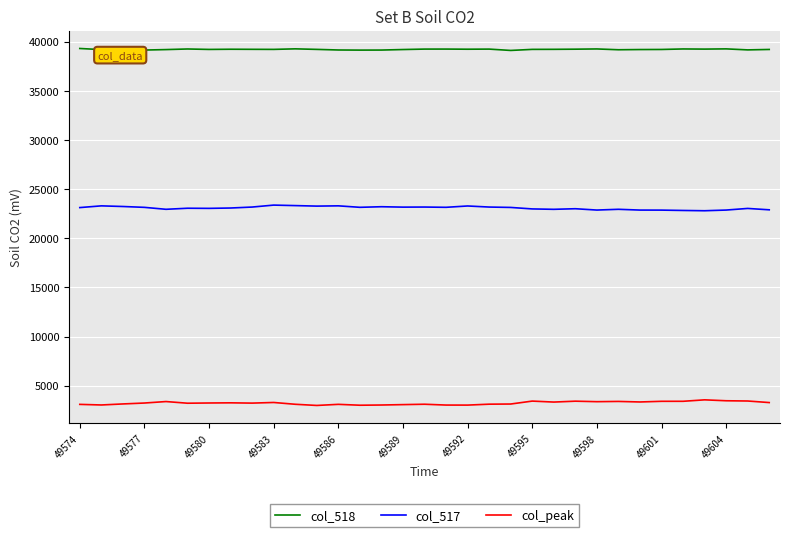

Does the chart display data point markers on the line(s)?

No